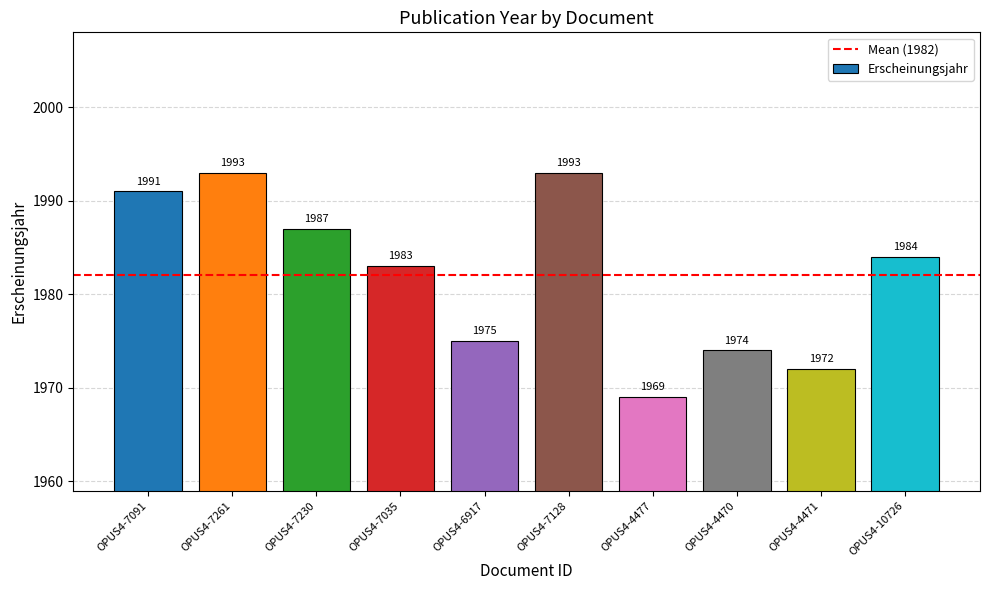

Approximately how many times larger is the value at OPUS4-10726 compared to OPUS4-4477?

1.0